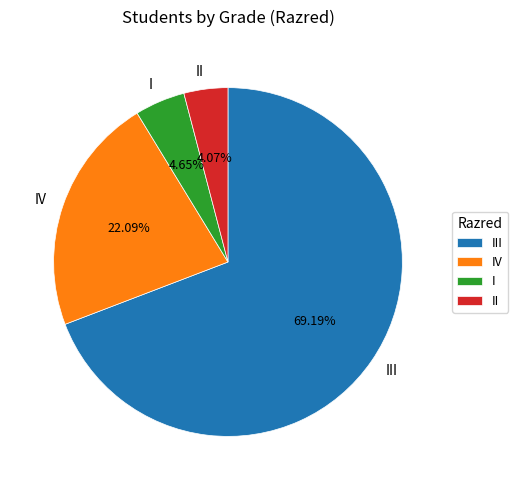

What percentage do IV and II together represent?

26.2%